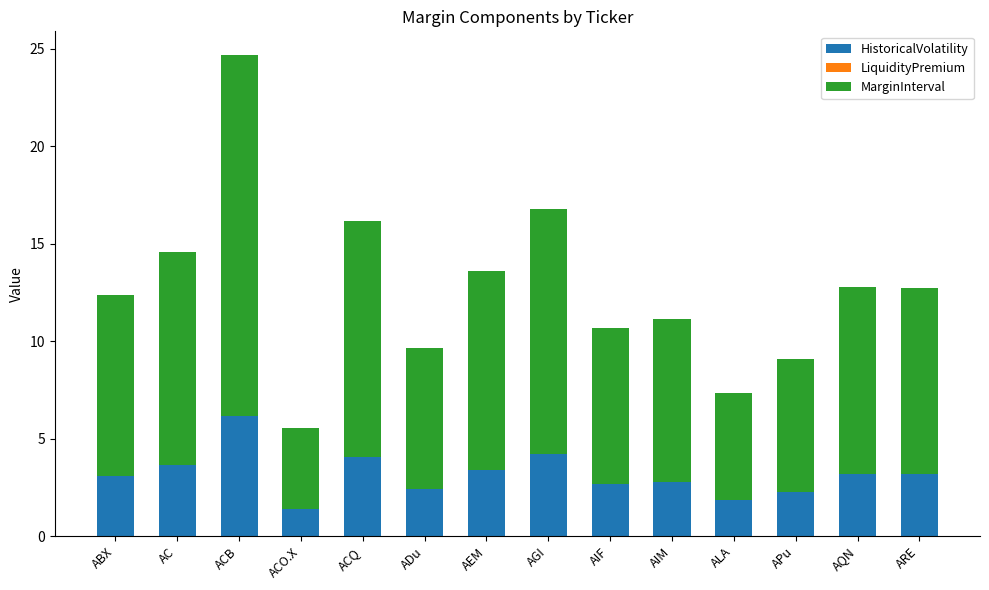

At which category is the sum across all series the highest?

ACB